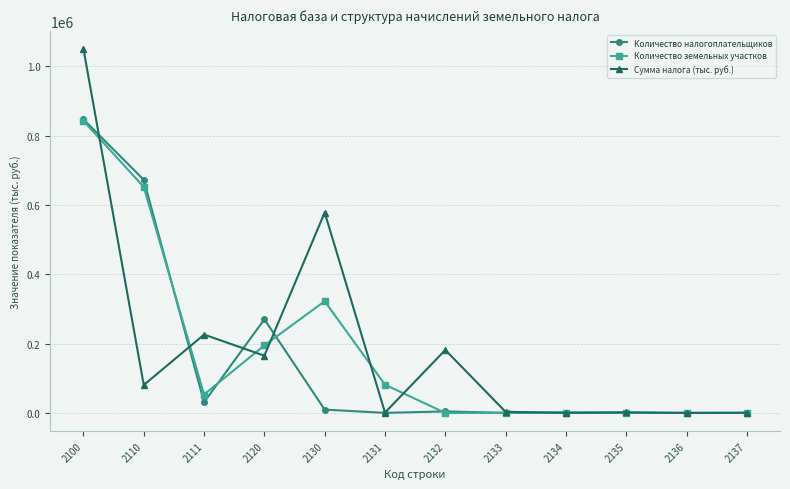

At how many categories does at least one series exceed 487580?

3